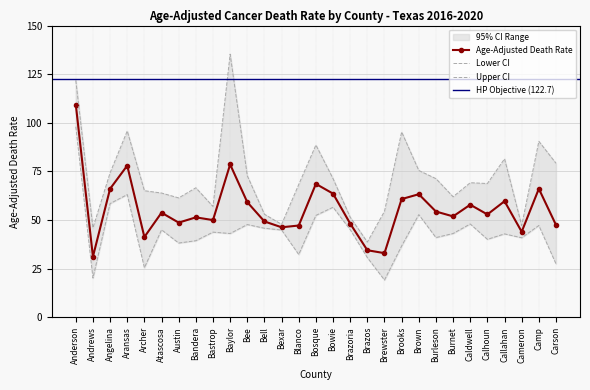

List the series in order of their peak value, lowest first.

Lower CI, Age-Adjusted Death Rate, Upper CI